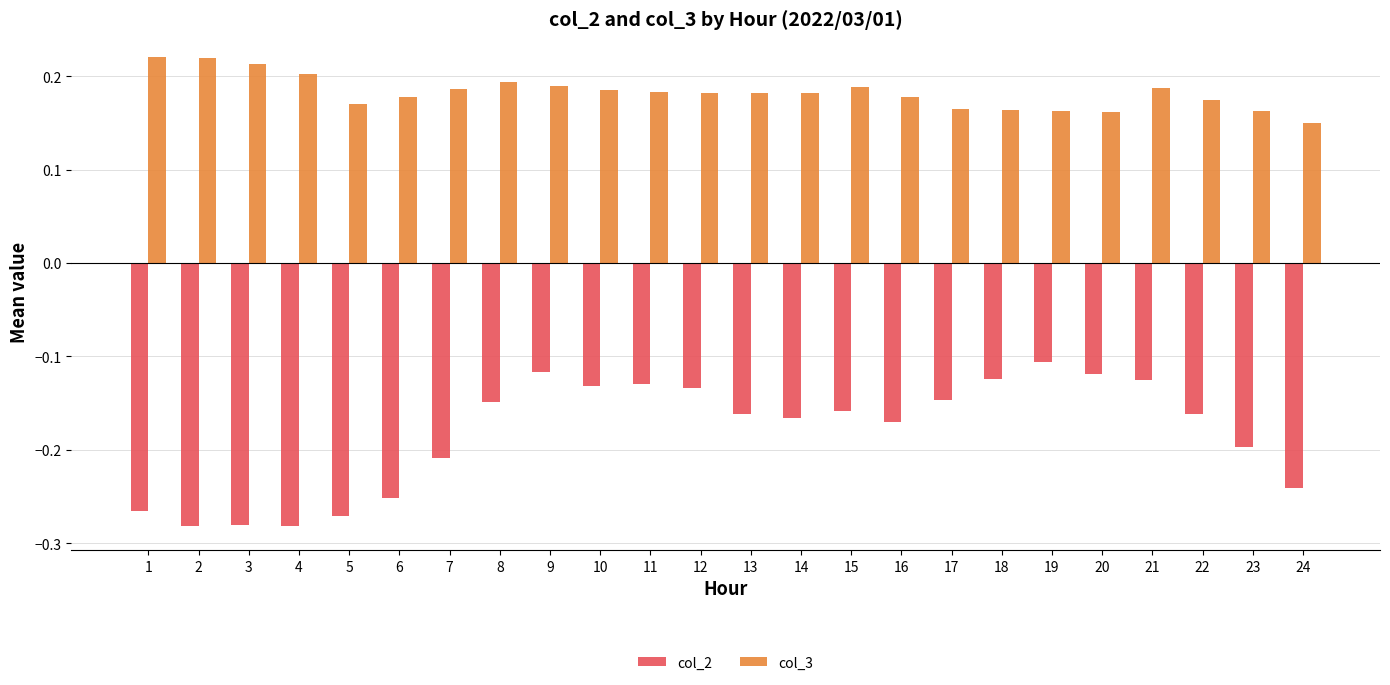

At 21, list the series in order from smallest to largest.

col_2, col_3